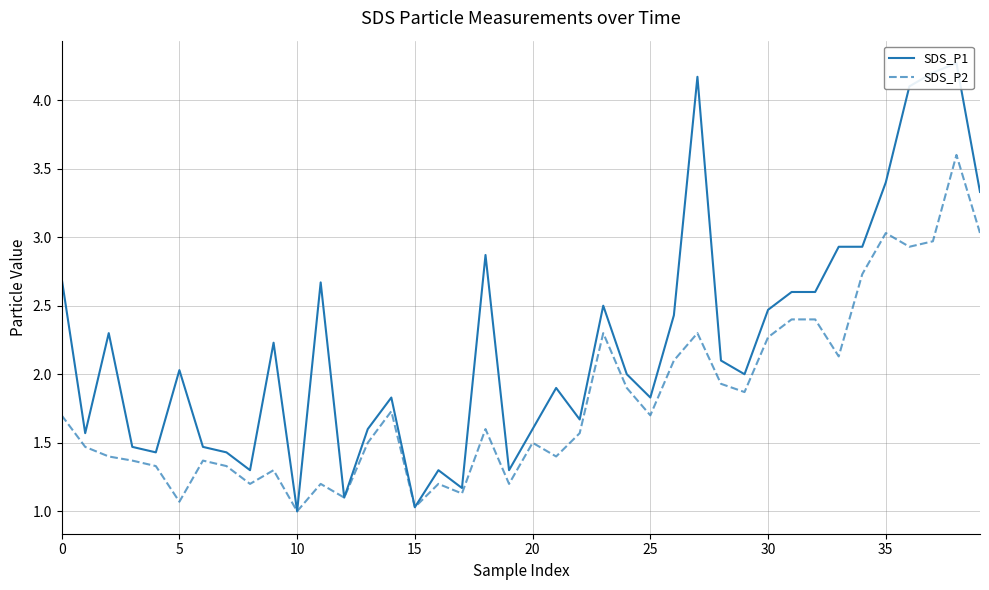

True or false: SDS_P2 and SDS_P1 cross at least once.

False